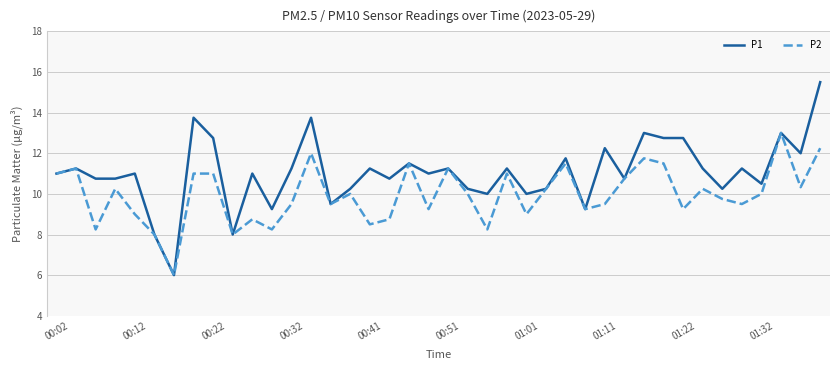

What is the minimum value for P2?

6.0